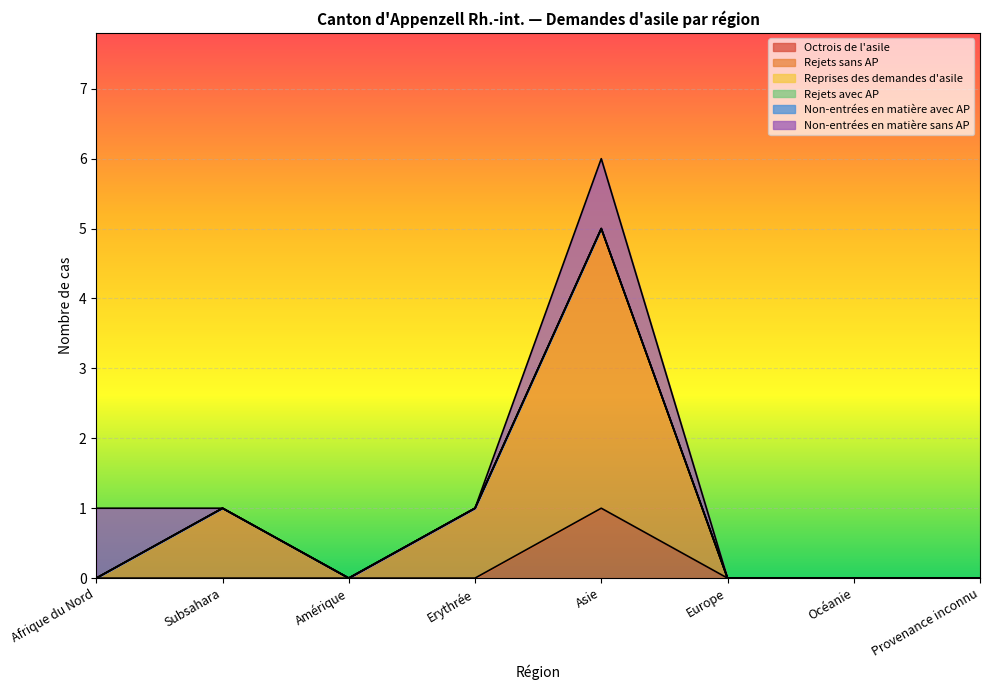

Reading left to right, list all the values displayed in this chart.

Octrois de l'asile: 0	0	0	0	1	0	0	0
Rejets sans AP: 0	1	0	1	4	0	0	0
Reprises des demandes d'asile: 0	0	0	0	0	0	0	0
Rejets avec AP: 0	0	0	0	0	0	0	0
Non-entrées en matière avec AP: 0	0	0	0	0	0	0	0
Non-entrées en matière sans AP: 1	0	0	0	1	0	0	0